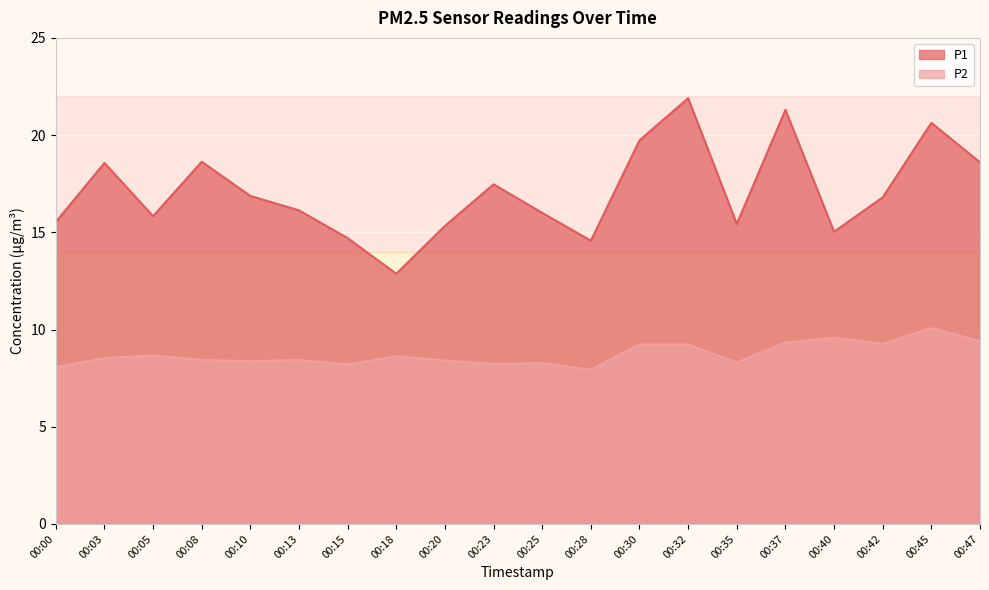

How many interior local peaks does the P2 series have?

6